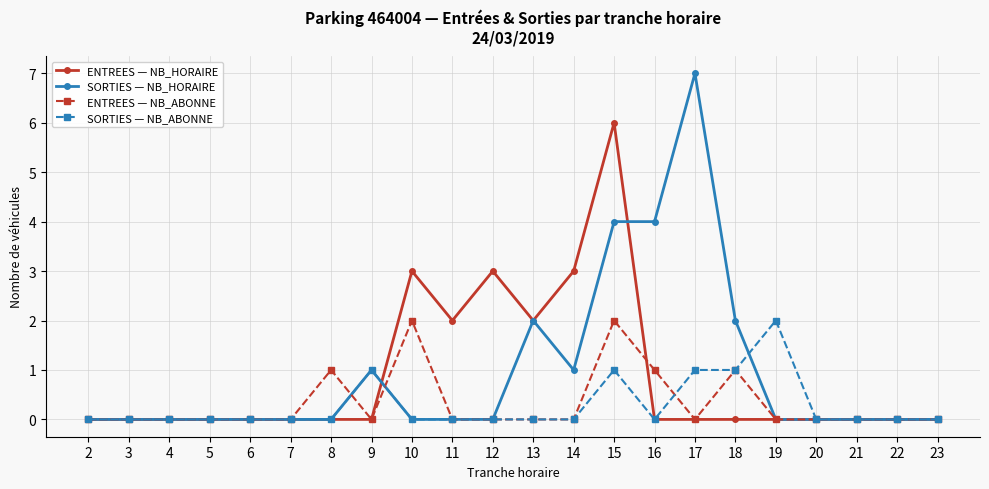

The value of SORTIES — NB_ABONNE at 5 is 1. True or false?

False